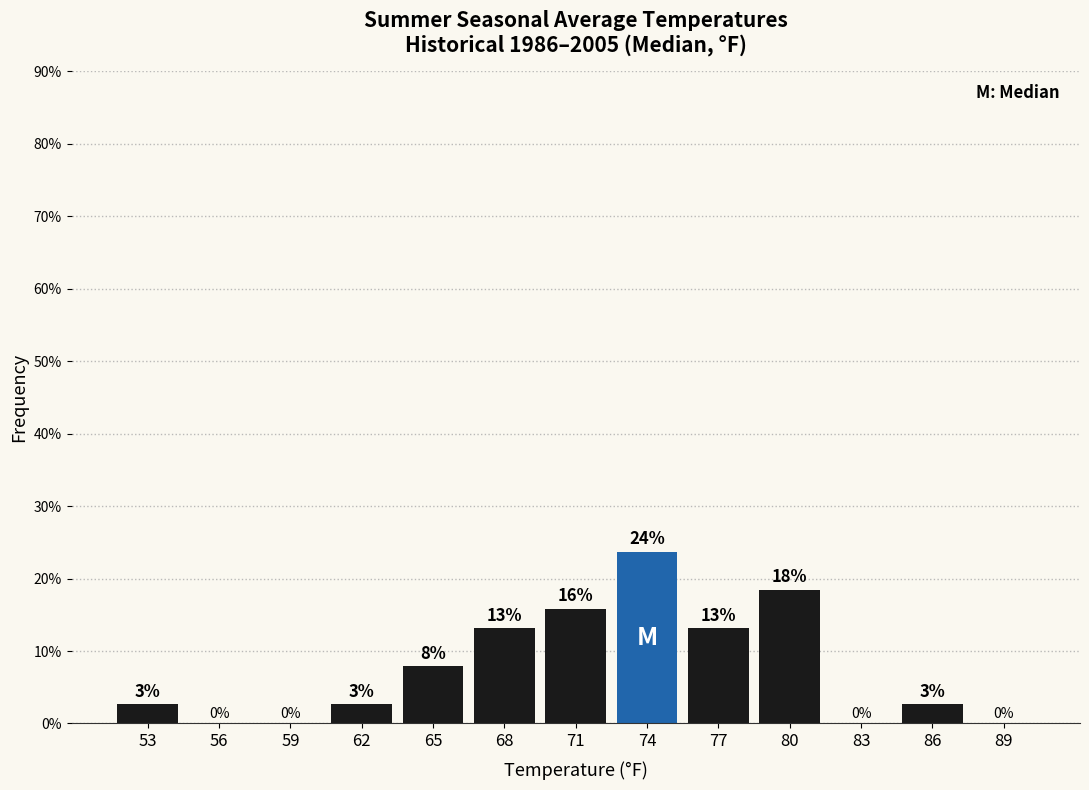

Are the bars horizontal?

No